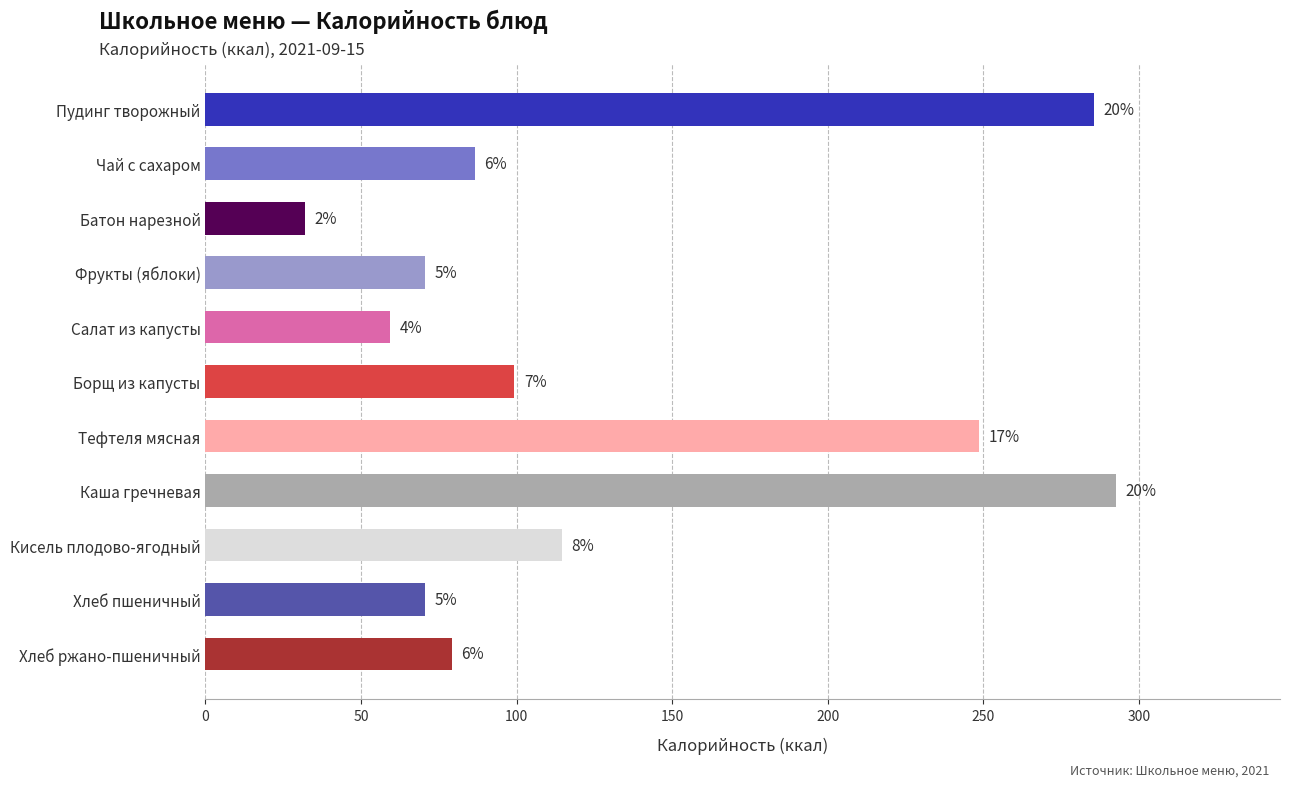

How many bars are there in total?

11